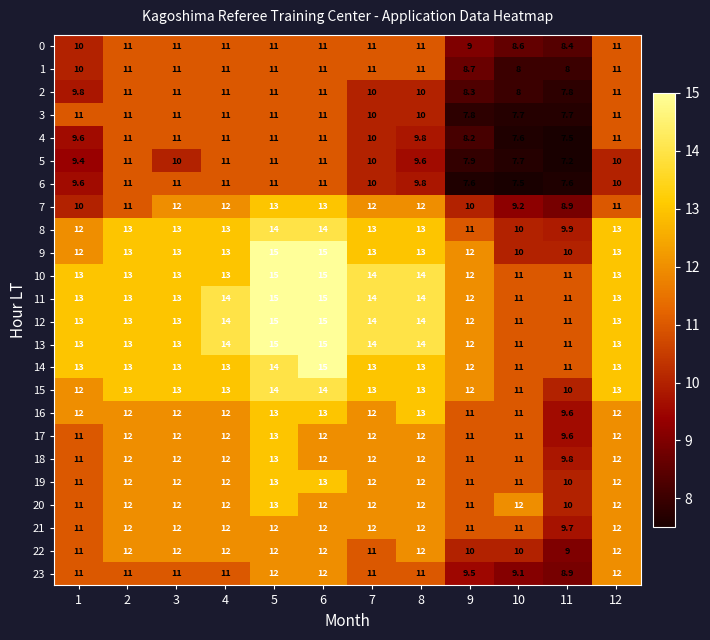

What is the lowest value of the 12 series?

11.0